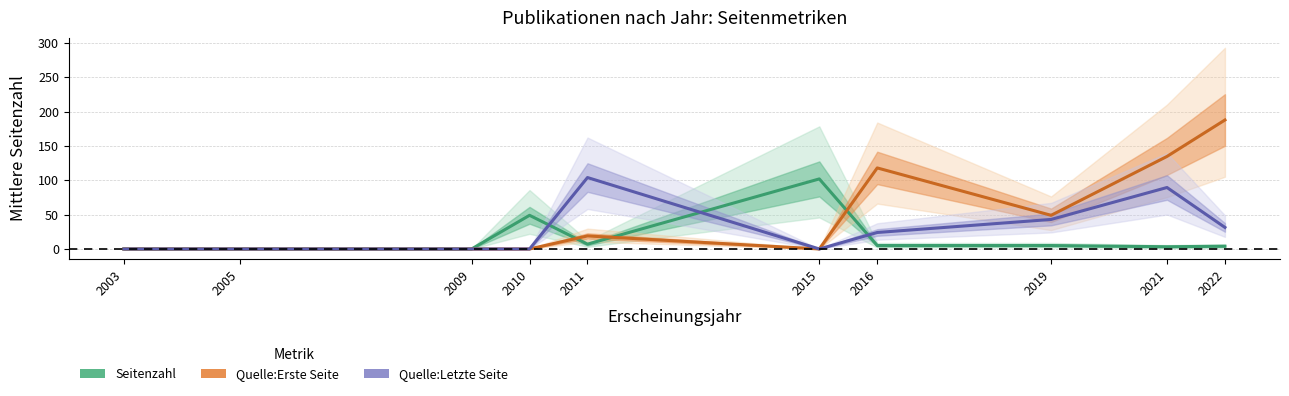

True or false: Quelle:Erste Seite (mean) and Seitenzahl (mean) cross at least once.

True